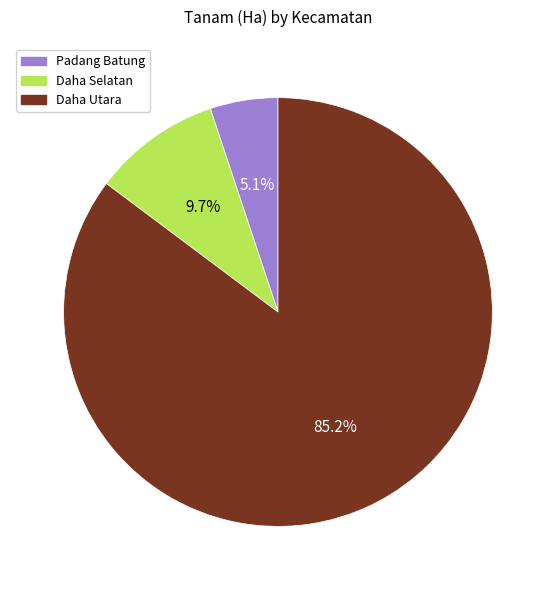

Which slice is the largest?

Daha Utara